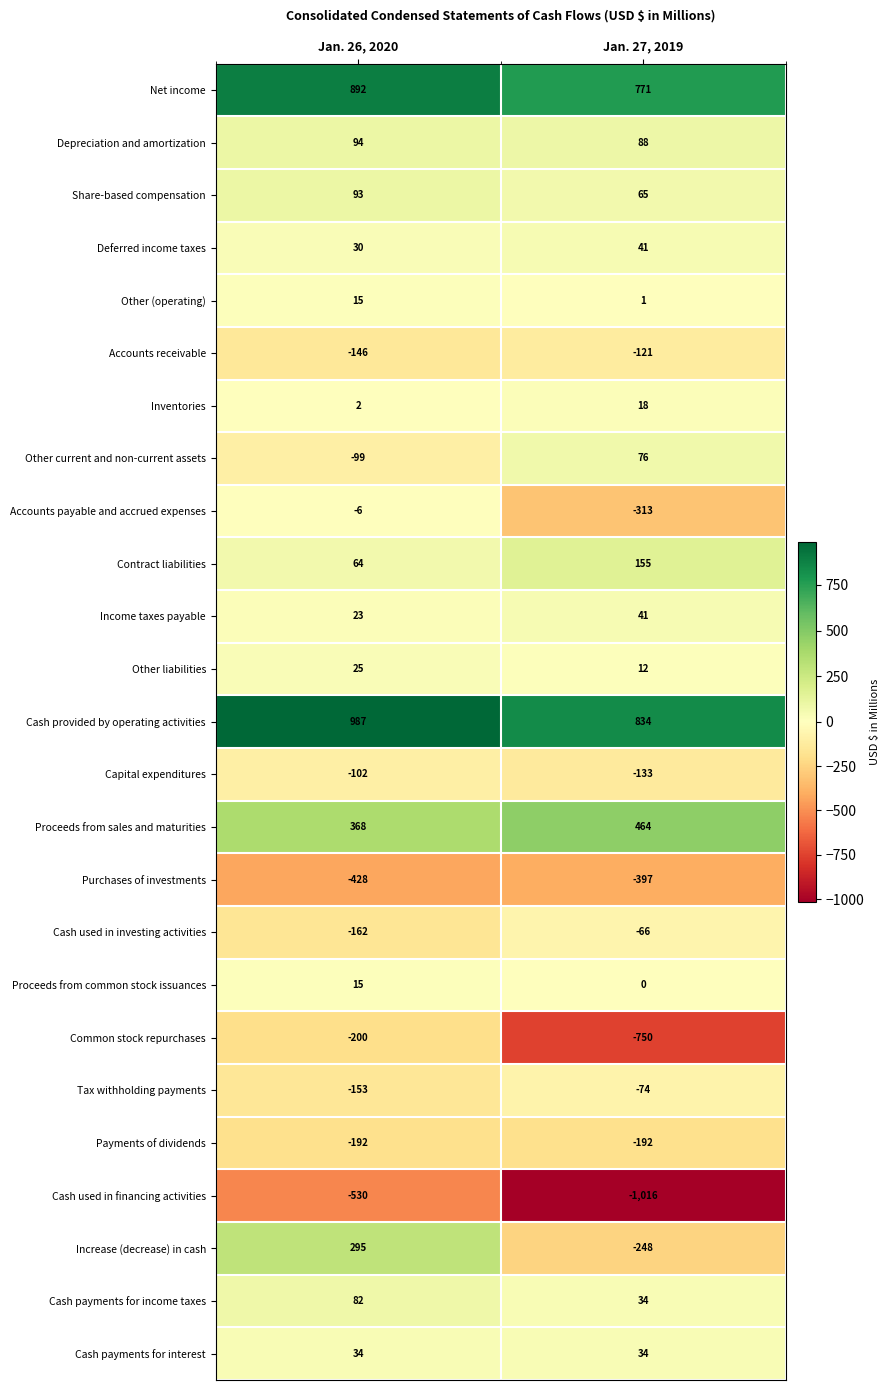

What value does the Deferred income taxes series have at Jan. 26, 2020?

30